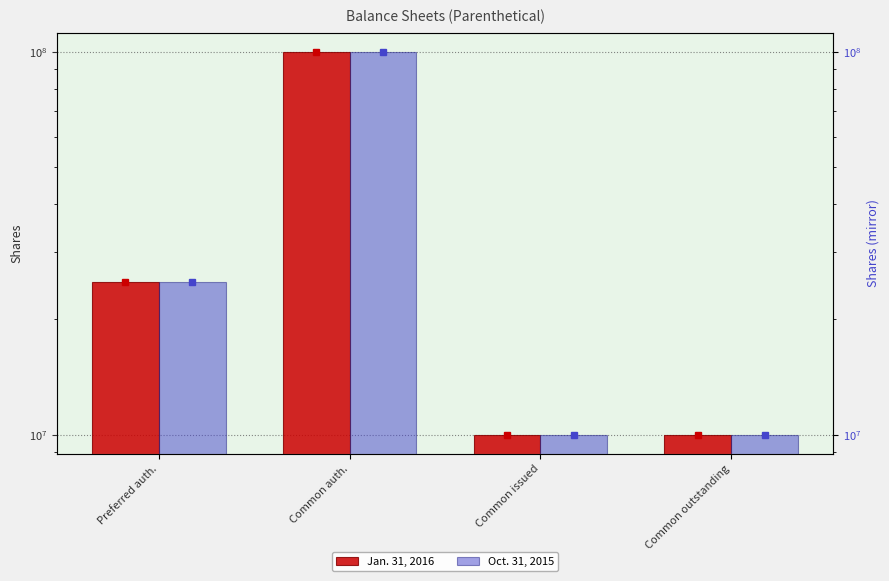

True or false: Jan. 31, 2016 has a value of 5228179 at Common outstanding.

False